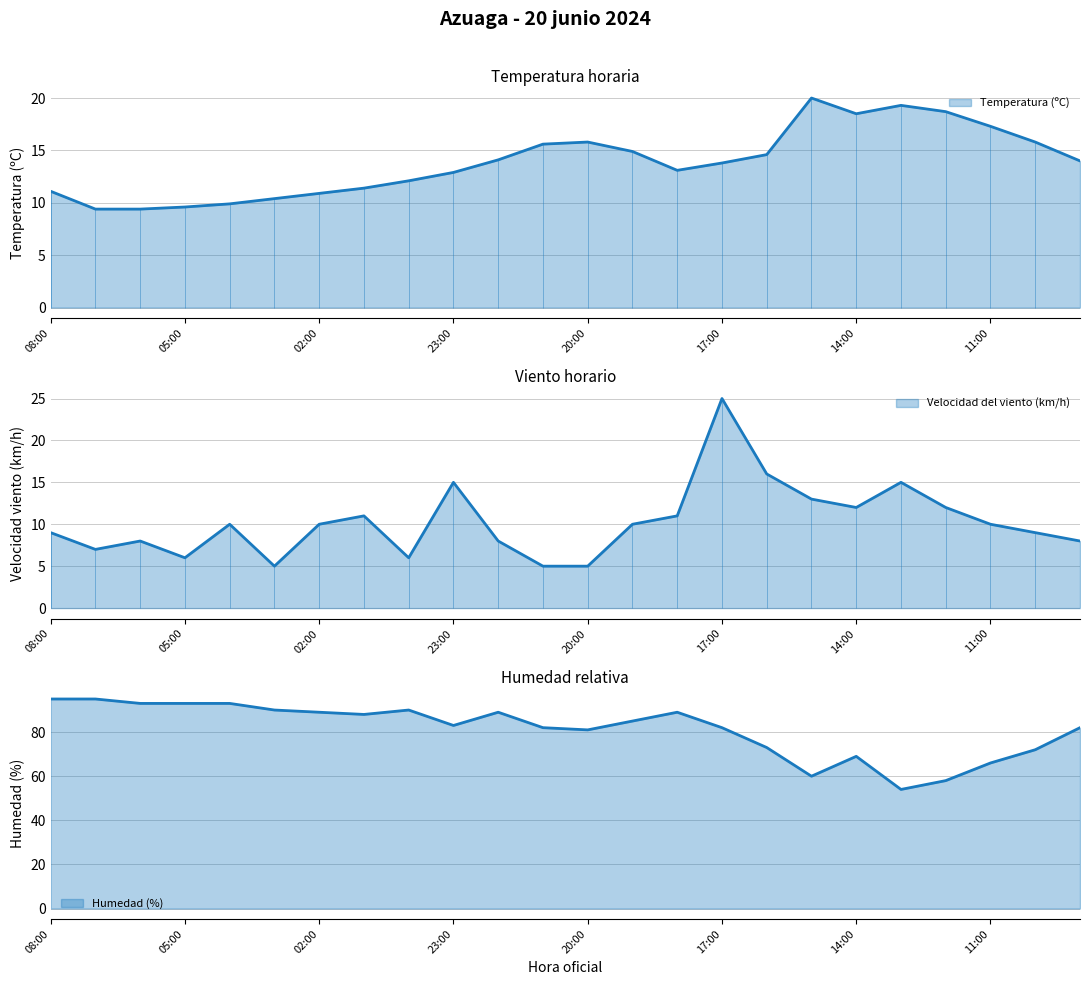

Reading right to left, what are all the values shown in this chart?

Temperatura (ºC): 14.0	15.8	17.3	18.7	19.3	18.5	20.0	14.6	13.8	13.1	14.9	15.8	15.6	14.1	12.9	12.1	11.4	10.9	10.4	9.9	9.6	9.4	9.4	11.1
Velocidad del viento (km/h): 8.0	9.0	10.0	12.0	15.0	12.0	13.0	16.0	25.0	11.0	10.0	5.0	5.0	8.0	15.0	6.0	11.0	10.0	5.0	10.0	6.0	8.0	7.0	9.0
Humedad (%): 82.0	72.0	66.0	58.0	54.0	69.0	60.0	73.0	82.0	89.0	85.0	81.0	82.0	89.0	83.0	90.0	88.0	89.0	90.0	93.0	93.0	93.0	95.0	95.0